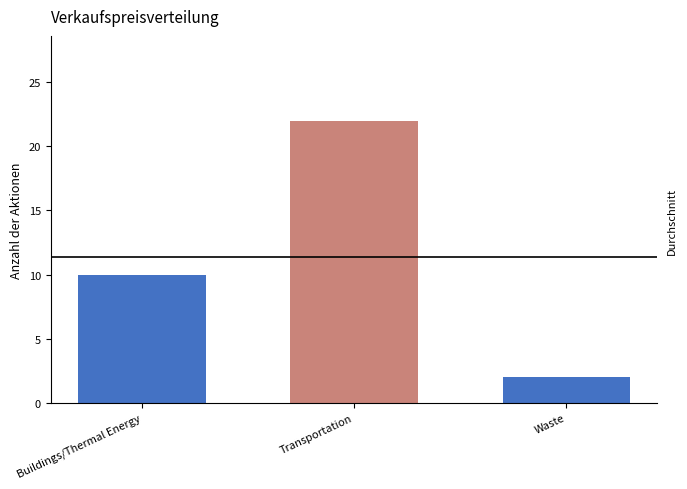

What is the minimum value shown in the chart?

2